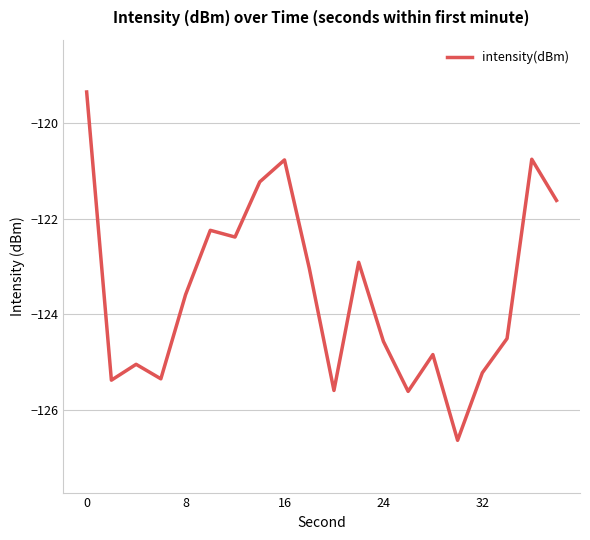

What is the maximum value shown in the chart?

-119.4